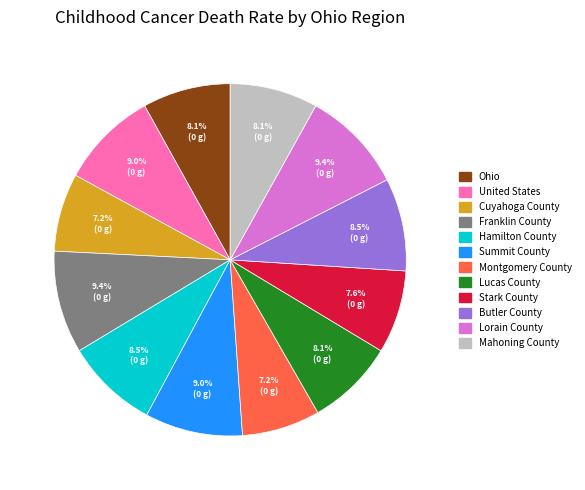

Approximately how many times larger is the value at United States compared to Lucas County?

1.1